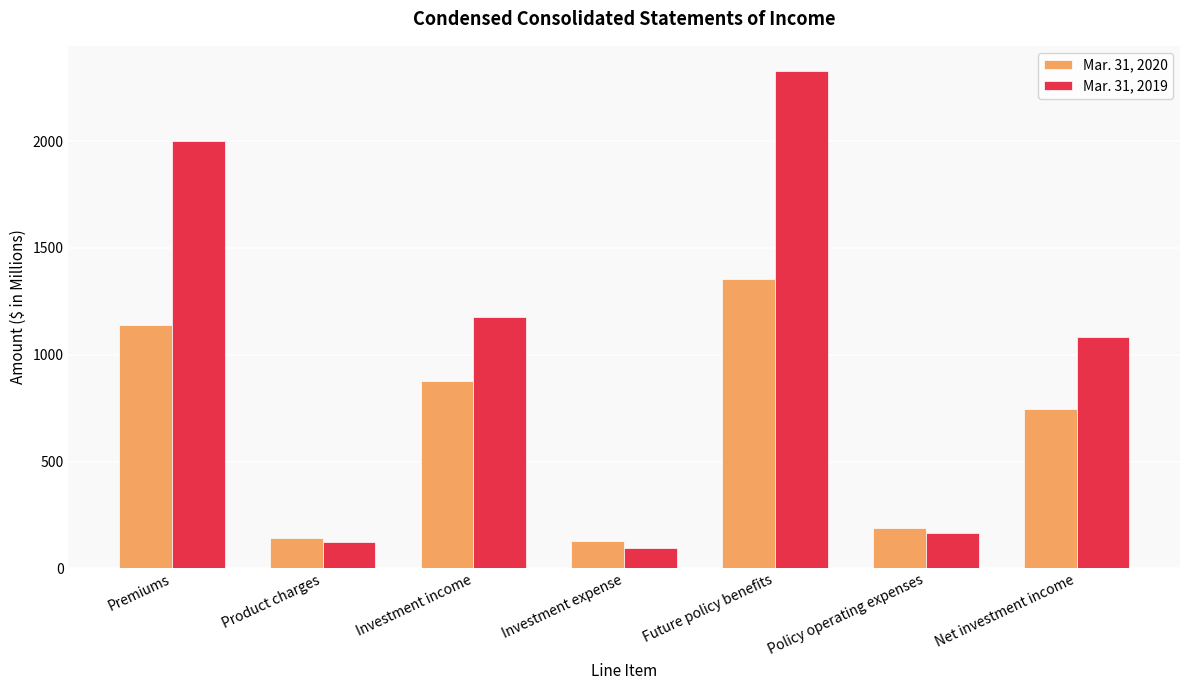

What is the value of the Mar. 31, 2019 bar at the 5th from the left?

2329